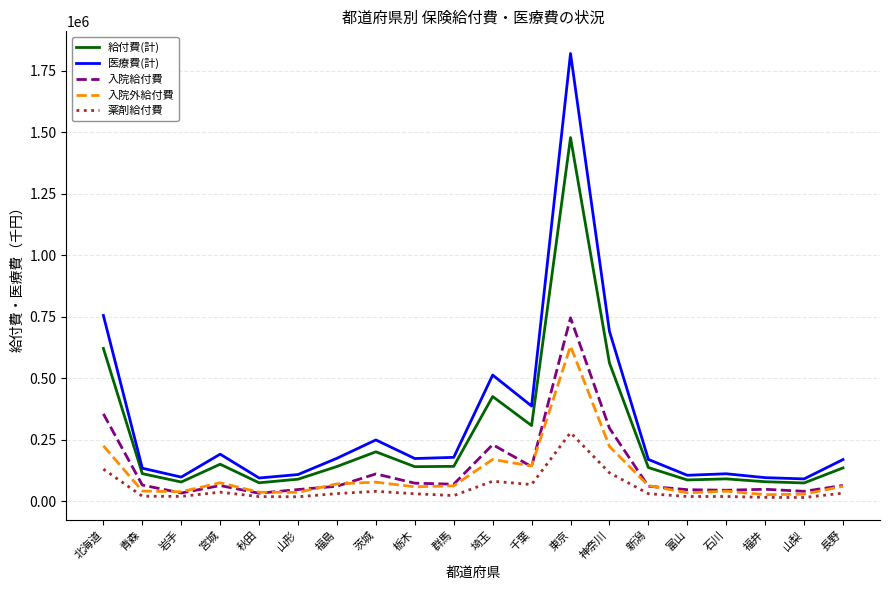

How many values in the 入院外給付費 series exceed 62654?

10